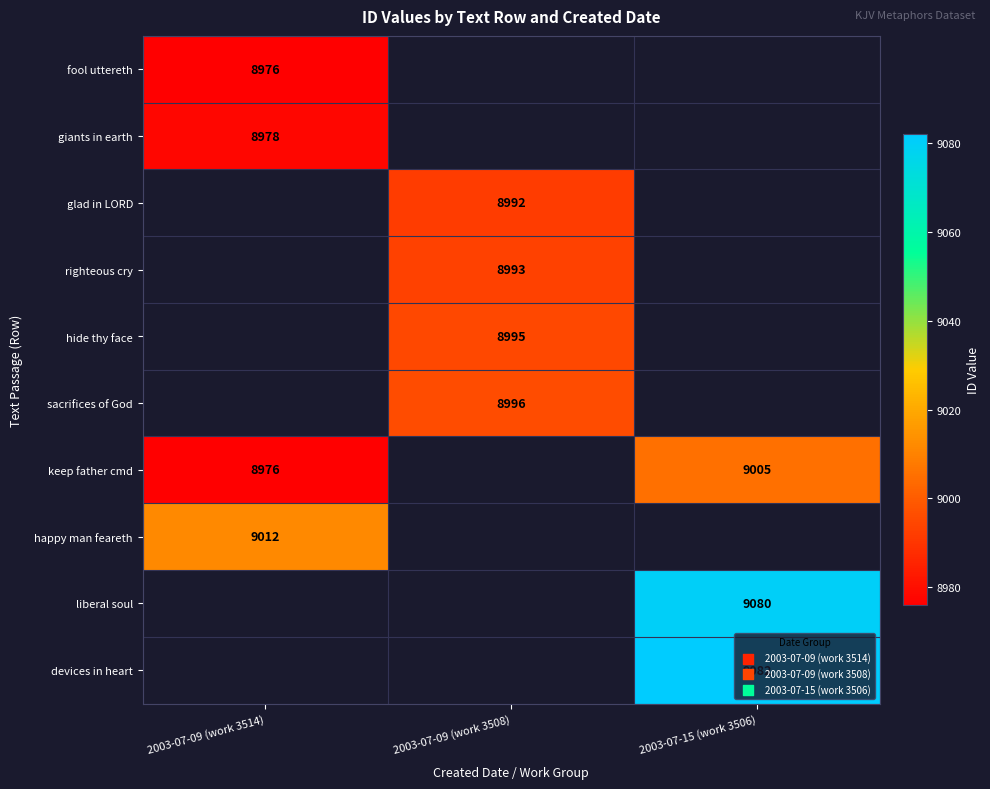

The keep father cmd series shows 16189.3 at 2003-07-15 (work 3506). True or false?

False